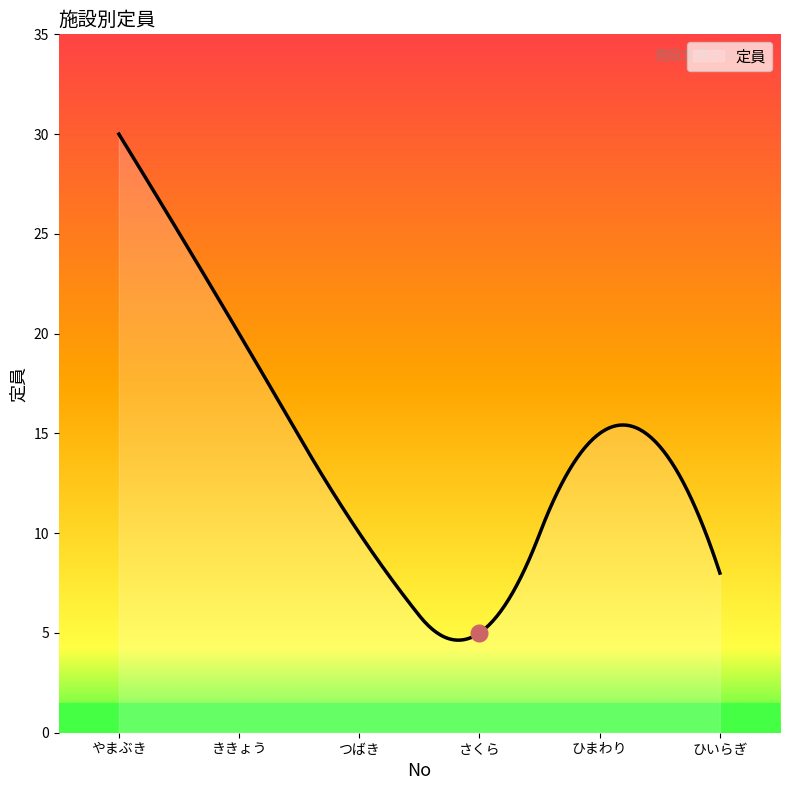

What is the minimum value shown in the chart?

4.6